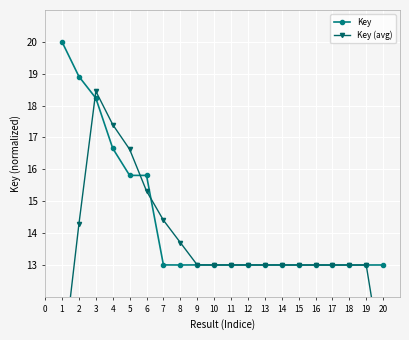

Reading left to right, list all the values displayed in this chart.

Key: 20.0	18.9	18.2	16.7	15.8	15.8	13.0	13.0	13.0	13.0	13.0	13.0	13.0	13.0	13.0	13.0	13.0	13.0	13.0	13.0
Key (avg): 9.7	14.3	18.5	17.4	16.6	15.3	14.4	13.7	13.0	13.0	13.0	13.0	13.0	13.0	13.0	13.0	13.0	13.0	13.0	9.8